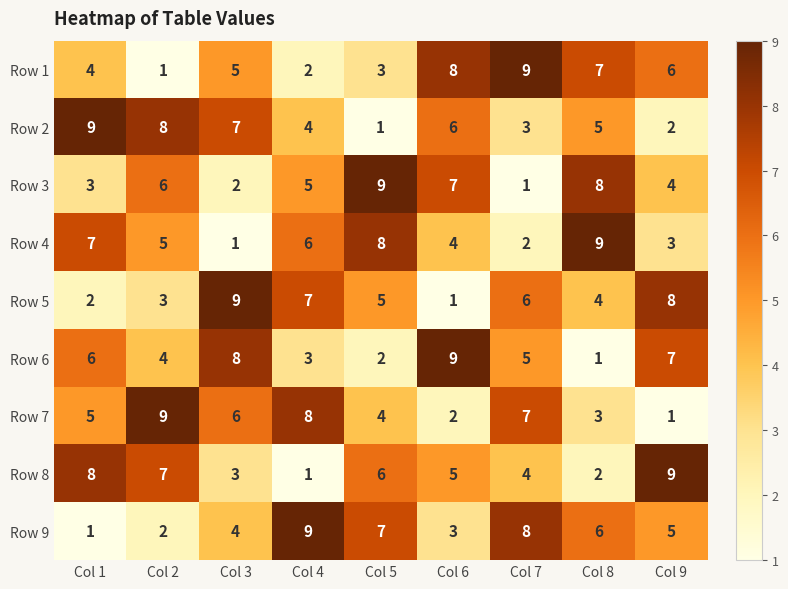

The value of Row 7 at Col 1 is 5. True or false?

True